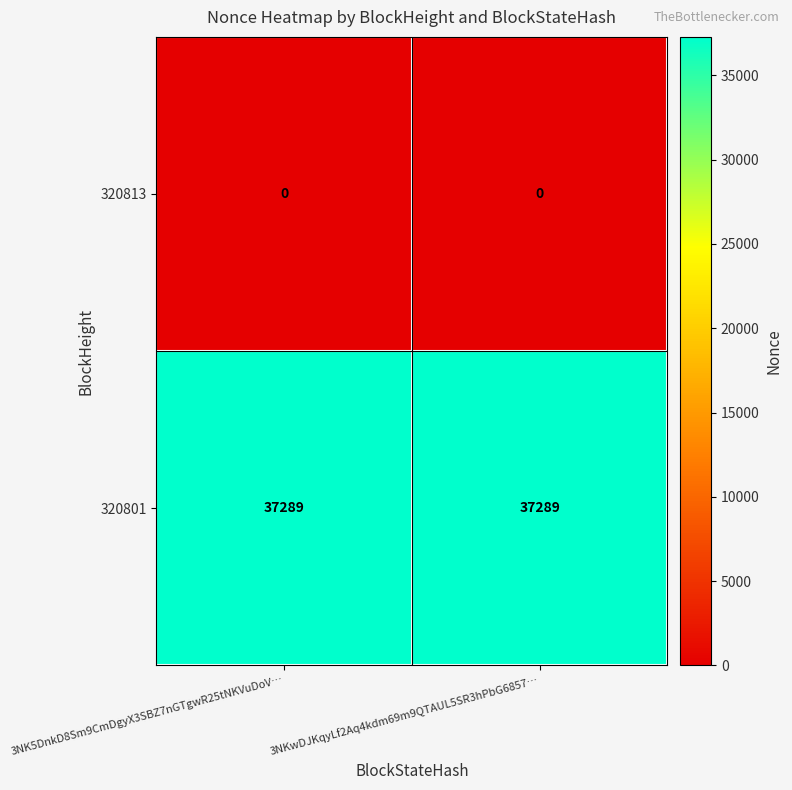

Which series has the largest total across all categories?

320801